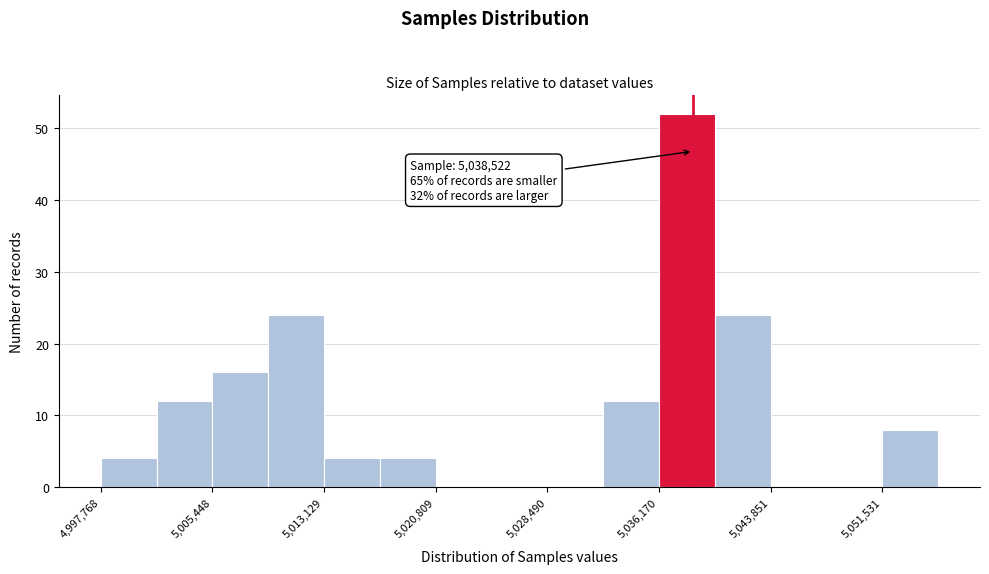

Around what value on the x-axis is the tallest bar? Give the approximate position of its centre, as read against the axis.

5038000